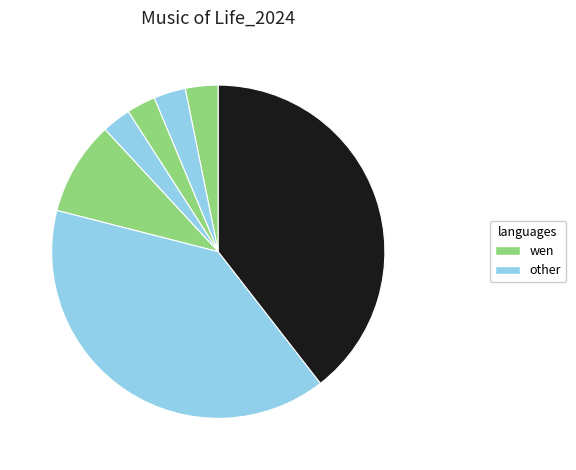

Count the number of slices in the pie.

7